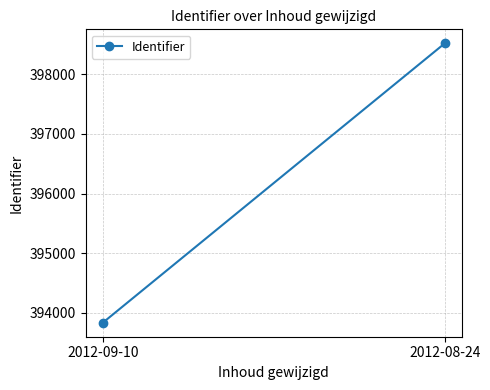

Rank the categories by value from lowest to highest.

2012-09-10, 2012-08-24